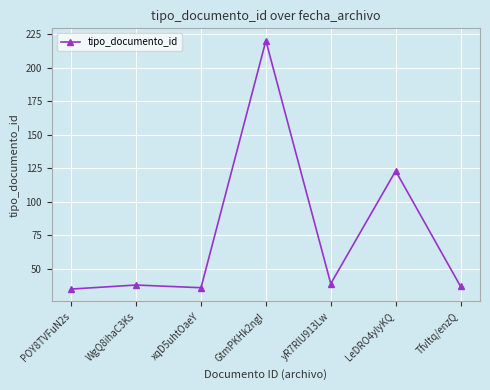

What is the average value?

75